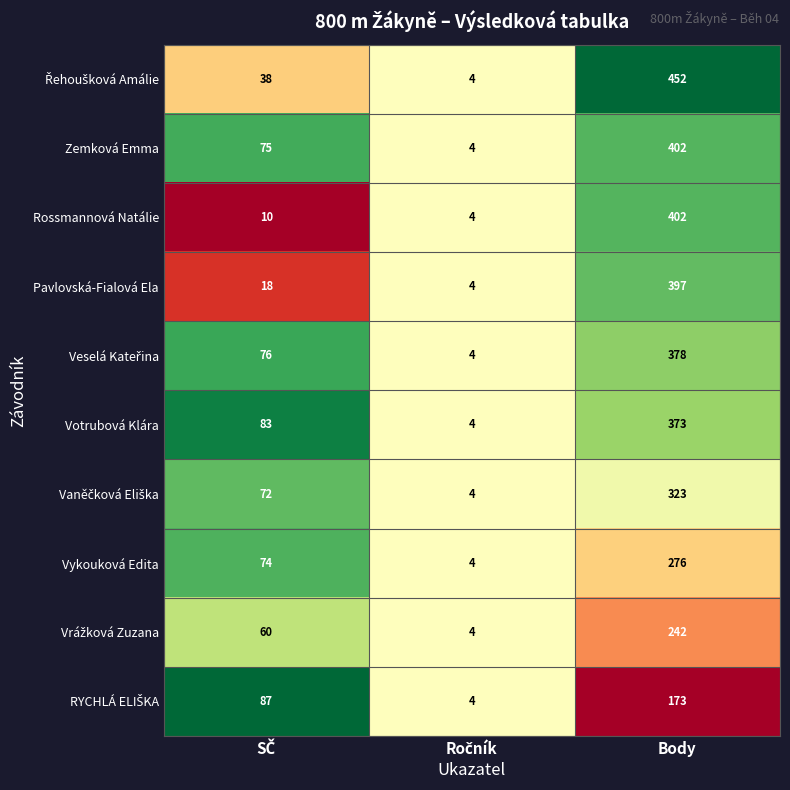

Which category has the highest value across all series?

Body